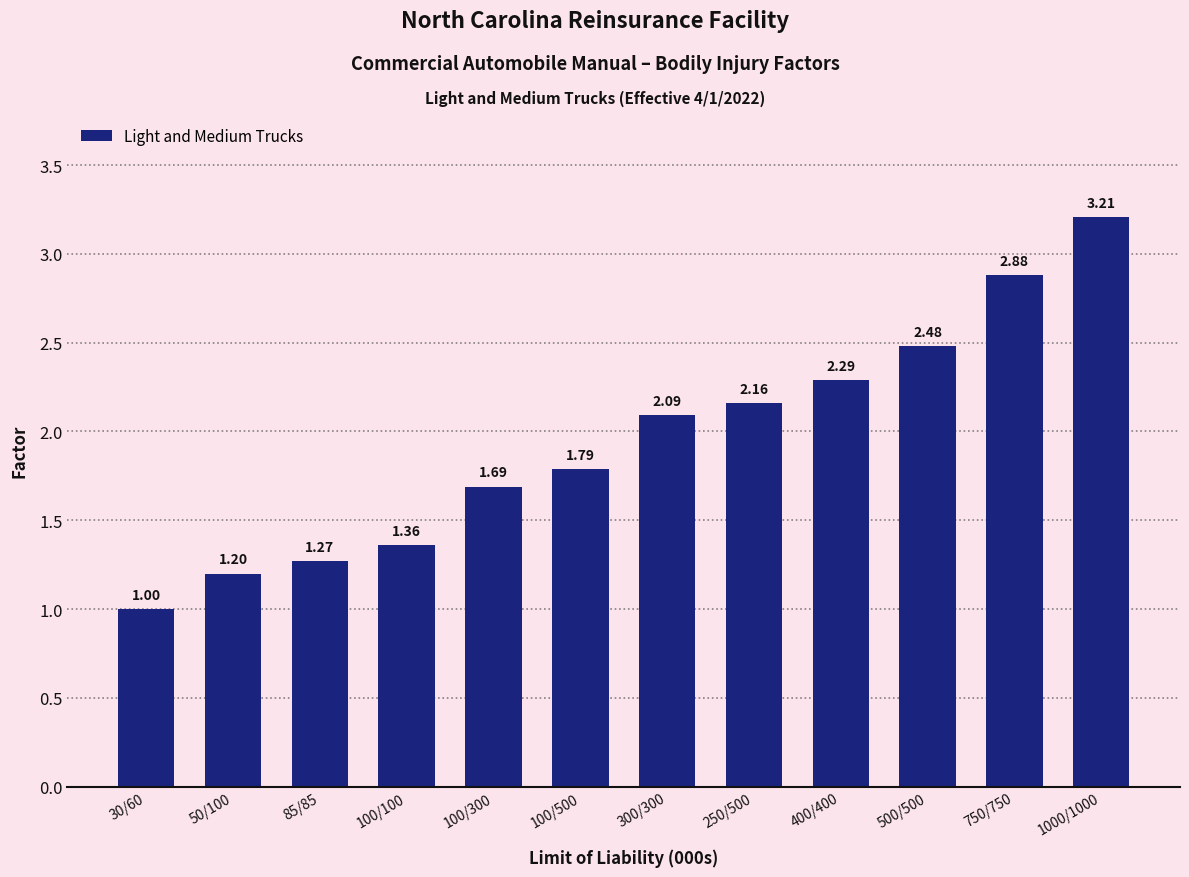

List the labels in order of value, largest first.

1000/1000, 750/750, 500/500, 400/400, 250/500, 300/300, 100/500, 100/300, 100/100, 85/85, 50/100, 30/60